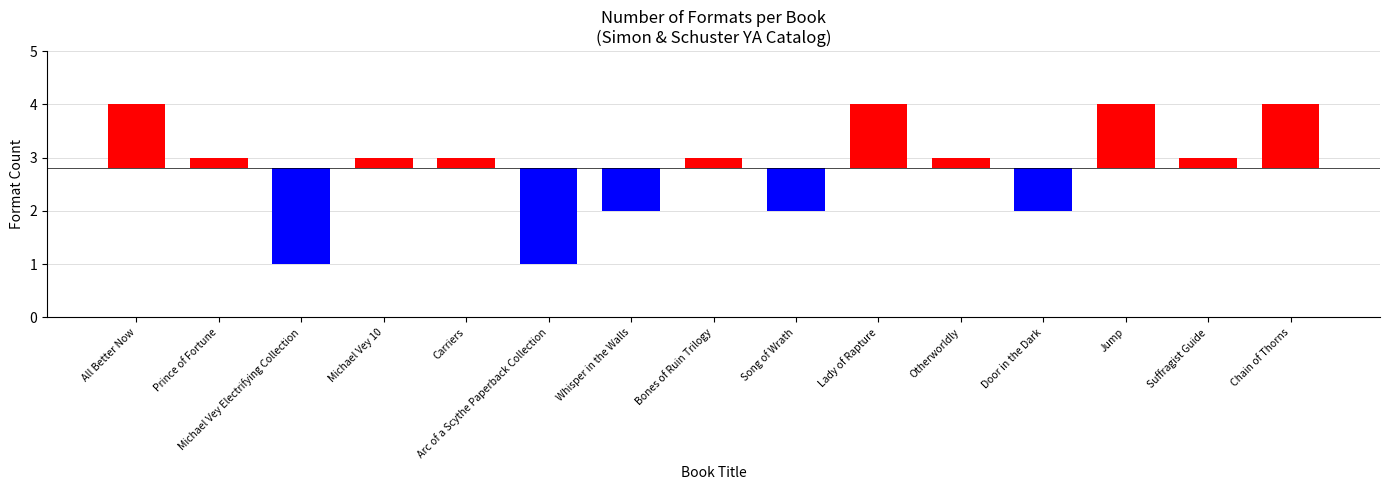

Does the chart contain stacked bars?

No